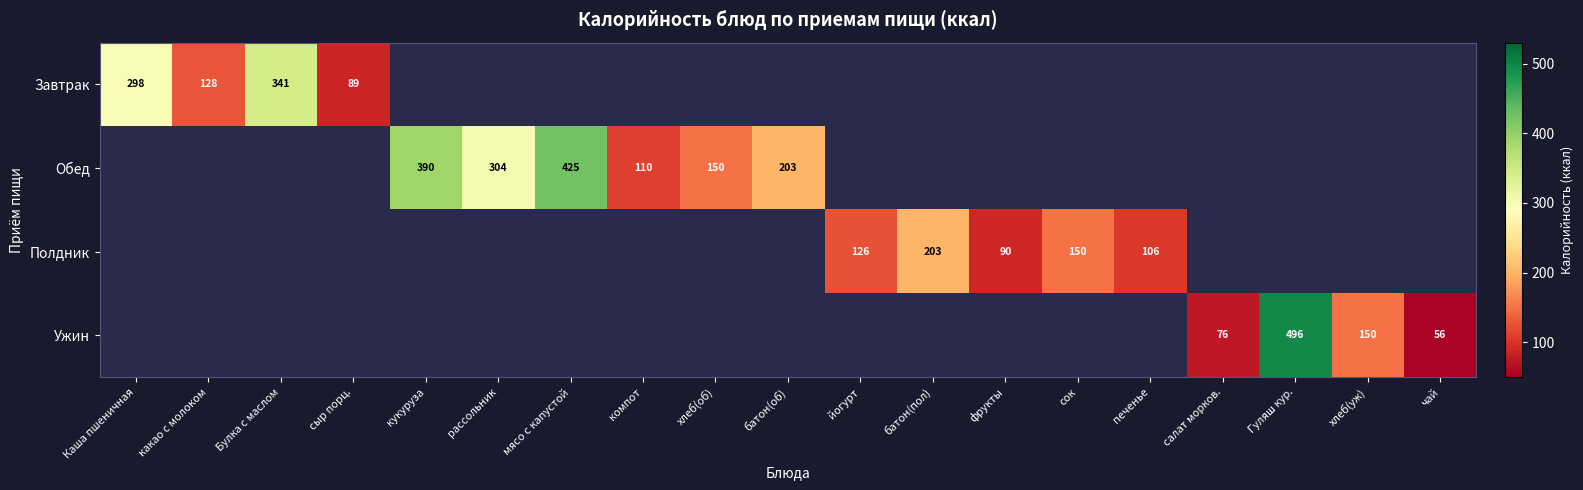

The value of Обед at кукуруза is 653. True or false?

False